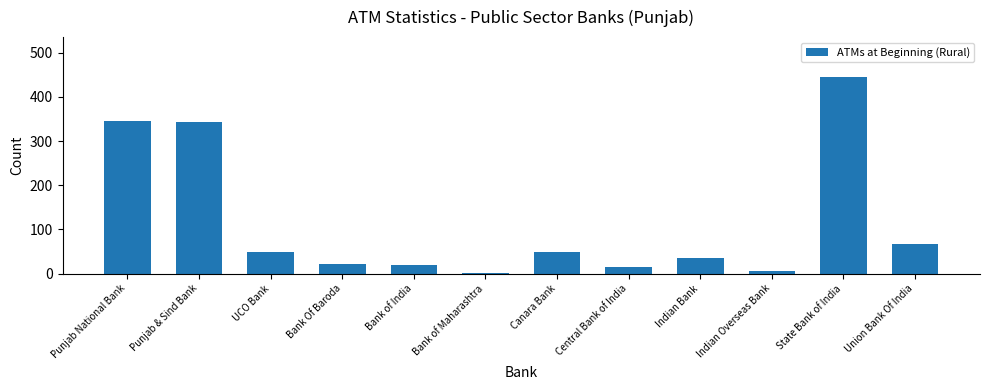

What is the difference between the values at Punjab National Bank and Canara Bank?

298